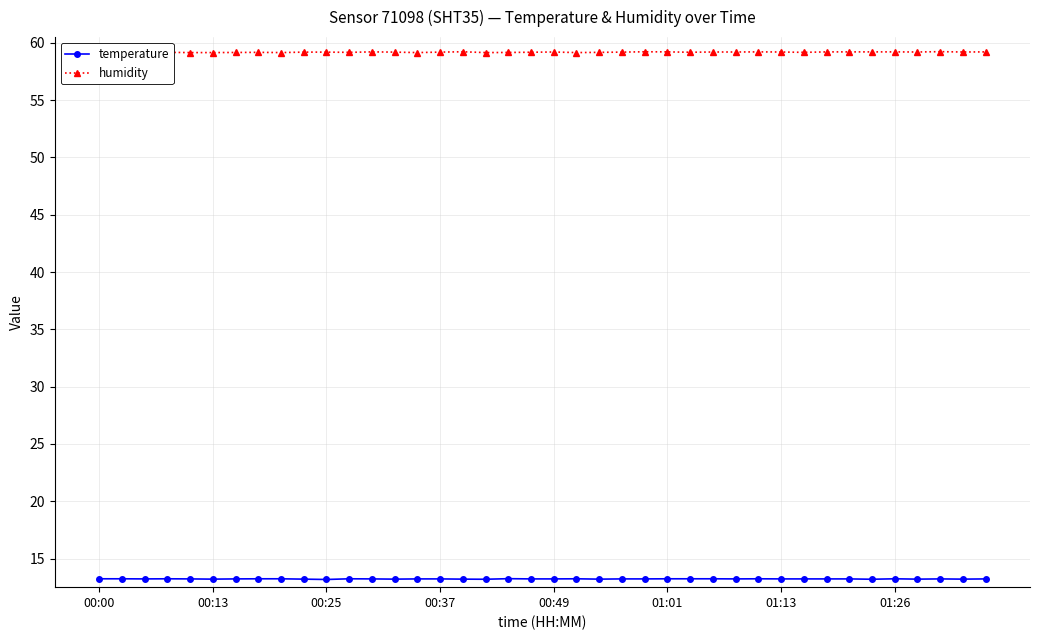

What is the lowest value of the temperature series?

13.2